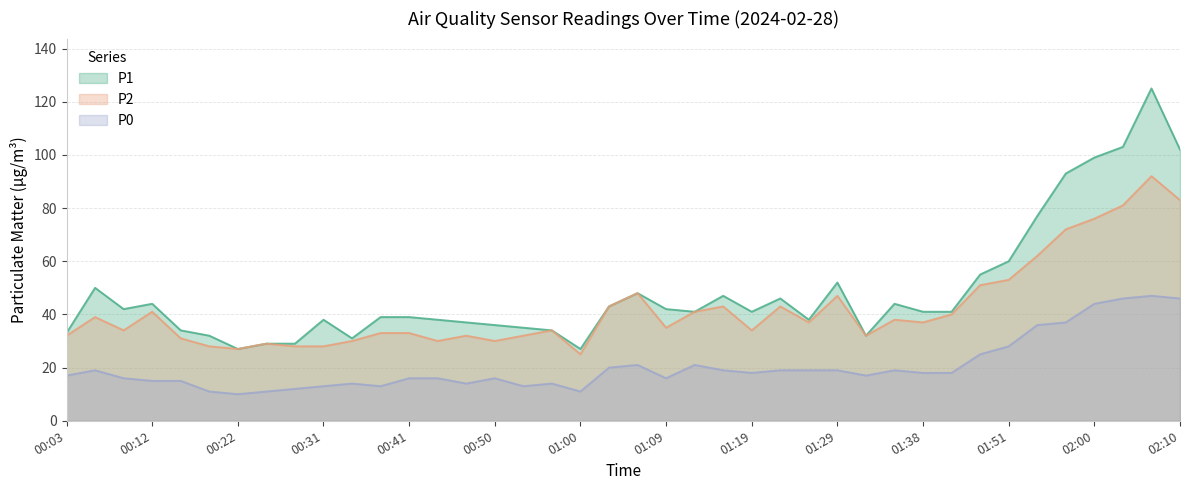

In P0, how many points are lower than both neighbors (excluding endpoints)?

8